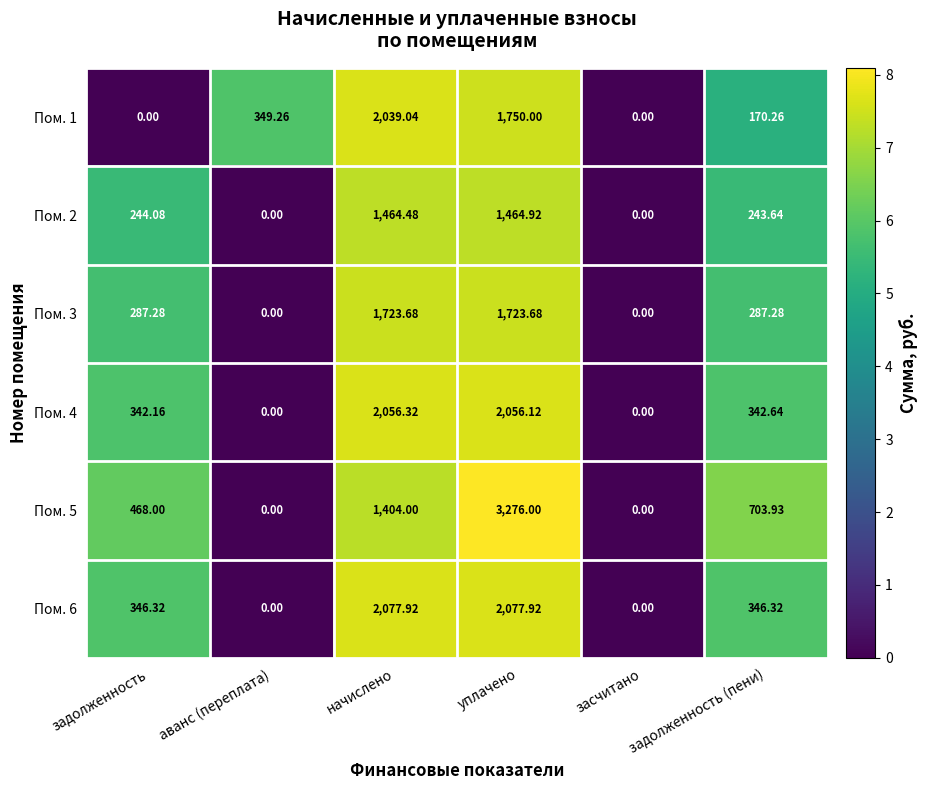

Between задолженность and уплачено, which series saw the biggest shift?

Пом. 5